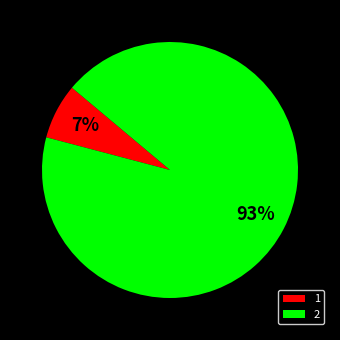

True or false: 1 accounts for 1% of the total.

False